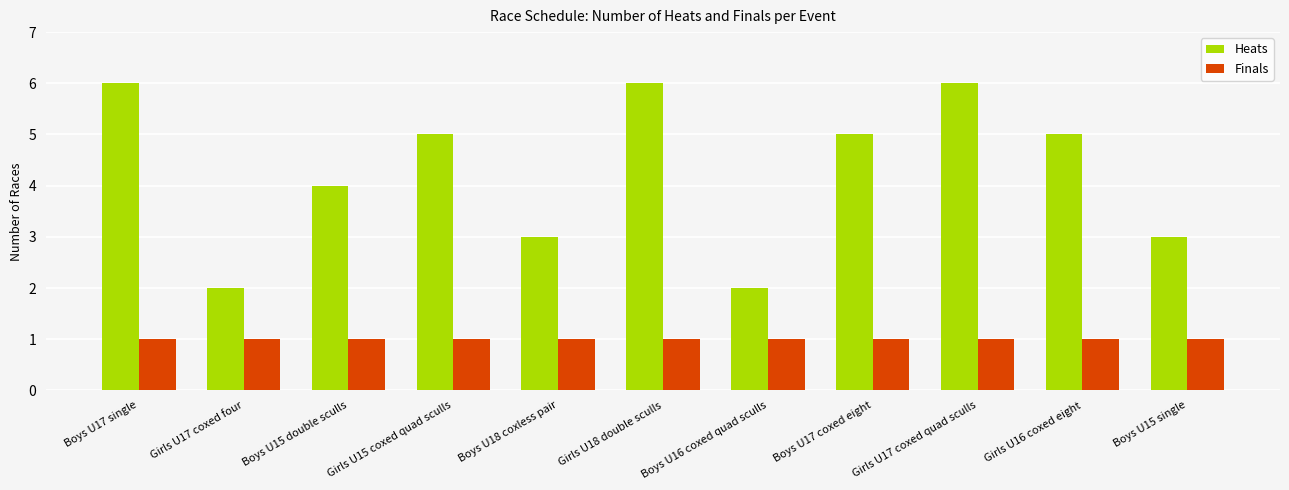

What are all the series names shown in the legend?

Heats, Finals